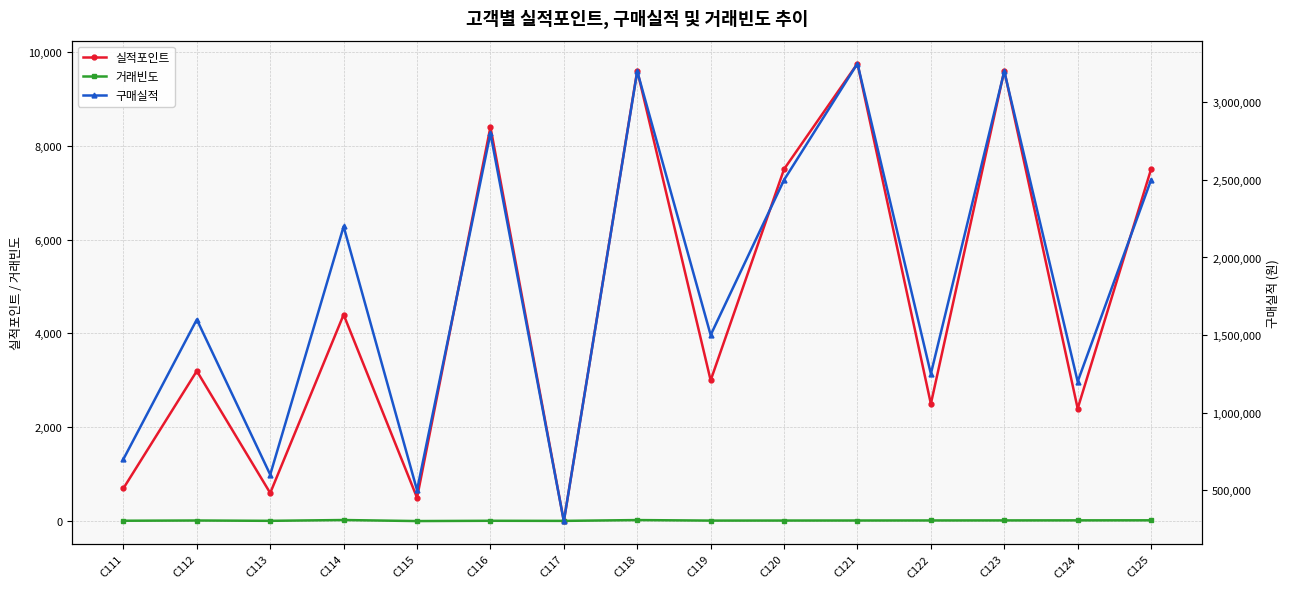

How many values in the 실적포인트 series are below 3200?

7